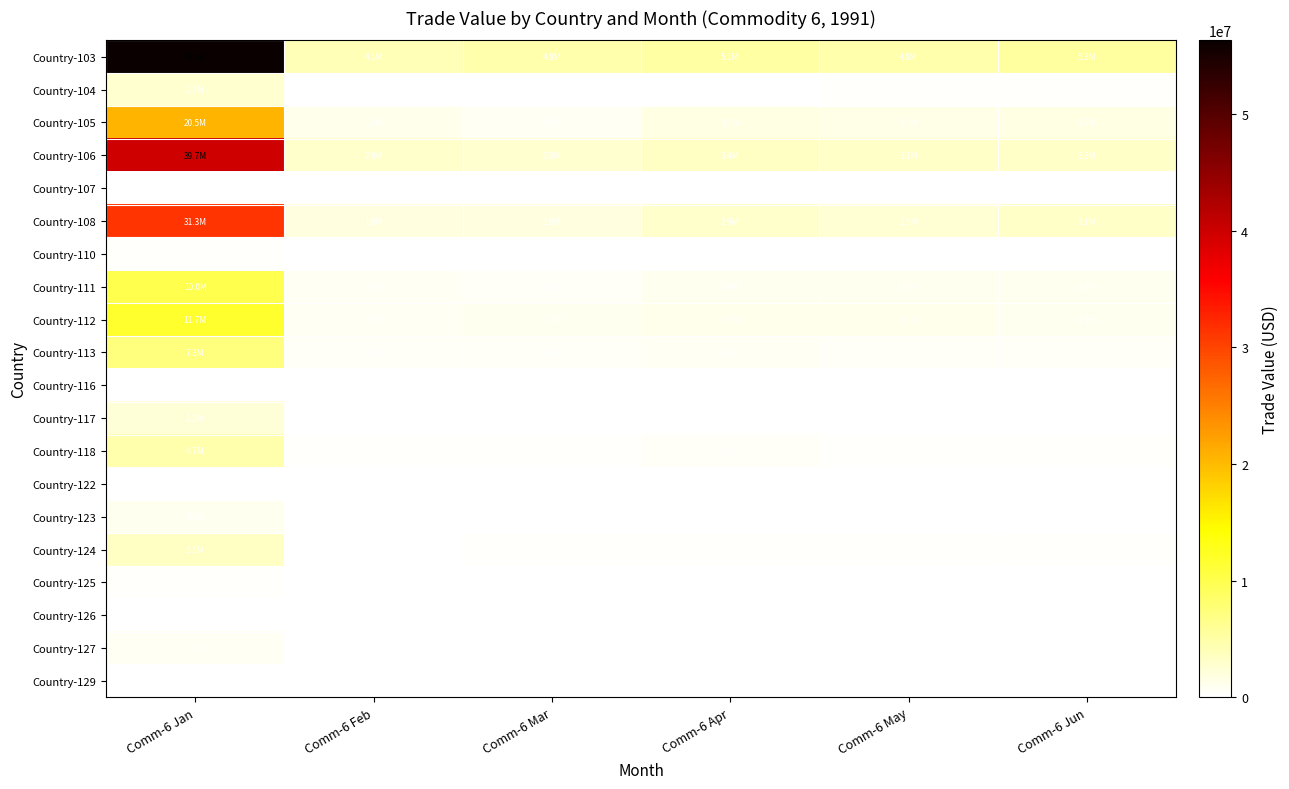

Reading left to right, transcribe all the data shown in this chart.

Country-103: Comm-6 Jan=56338245	Comm-6 Feb=4053886	Comm-6 Mar=4789074	Comm-6 Apr=5062078	Comm-6 May=4757797	Comm-6 Jun=5319931
Country-104: Comm-6 Jan=2653381	Comm-6 Feb=198075	Comm-6 Mar=206589	Comm-6 Apr=144075	Comm-6 May=253840	Comm-6 Jun=232161
Country-105: Comm-6 Jan=20538506	Comm-6 Feb=1177719	Comm-6 Mar=825803	Comm-6 Apr=1549102	Comm-6 May=1462213	Comm-6 Jun=1683176
Country-106: Comm-6 Jan=39707024	Comm-6 Feb=2876336	Comm-6 Mar=2830071	Comm-6 Apr=3381481	Comm-6 May=3095613	Comm-6 Jun=3265185
Country-107: Comm-6 Jan=12002	Comm-6 Feb=0	Comm-6 Mar=0	Comm-6 Apr=0	Comm-6 May=11122	Comm-6 Jun=316
Country-108: Comm-6 Jan=31250788	Comm-6 Feb=1899591	Comm-6 Mar=1847394	Comm-6 Apr=2870824	Comm-6 May=2486299	Comm-6 Jun=3124914
Country-110: Comm-6 Jan=297400	Comm-6 Feb=46560	Comm-6 Mar=56376	Comm-6 Apr=33218	Comm-6 May=12639	Comm-6 Jun=22117
Country-111: Comm-6 Jan=10024222	Comm-6 Feb=688447	Comm-6 Mar=627507	Comm-6 Apr=922019	Comm-6 May=933380	Comm-6 Jun=991392
Country-112: Comm-6 Jan=11717981	Comm-6 Feb=765438	Comm-6 Mar=973669	Comm-6 Apr=1114340	Comm-6 May=1170455	Comm-6 Jun=995663
Country-113: Comm-6 Jan=7301581	Comm-6 Feb=569323	Comm-6 Mar=525641	Comm-6 Apr=793493	Comm-6 May=594416	Comm-6 Jun=556433
Country-116: Comm-6 Jan=18219	Comm-6 Feb=0	Comm-6 Mar=3894	Comm-6 Apr=1794	Comm-6 May=0	Comm-6 Jun=1155
Country-117: Comm-6 Jan=2239192	Comm-6 Feb=139167	Comm-6 Mar=134809	Comm-6 Apr=158038	Comm-6 May=139653	Comm-6 Jun=191280
Country-118: Comm-6 Jan=4740652	Comm-6 Feb=382265	Comm-6 Mar=353391	Comm-6 Apr=597504	Comm-6 May=376554	Comm-6 Jun=316556
Country-122: Comm-6 Jan=104673	Comm-6 Feb=0	Comm-6 Mar=559	Comm-6 Apr=39935	Comm-6 May=3070	Comm-6 Jun=0
Country-123: Comm-6 Jan=890819	Comm-6 Feb=126646	Comm-6 Mar=64221	Comm-6 Apr=126532	Comm-6 May=114704	Comm-6 Jun=46876
Country-124: Comm-6 Jan=3459666	Comm-6 Feb=216551	Comm-6 Mar=429056	Comm-6 Apr=375607	Comm-6 May=392070	Comm-6 Jun=340397
Country-125: Comm-6 Jan=356233	Comm-6 Feb=4660	Comm-6 Mar=23456	Comm-6 Apr=46968	Comm-6 May=9066	Comm-6 Jun=46313
Country-126: Comm-6 Jan=1308	Comm-6 Feb=0	Comm-6 Mar=0	Comm-6 Apr=0	Comm-6 May=0	Comm-6 Jun=0
Country-127: Comm-6 Jan=677177	Comm-6 Feb=23105	Comm-6 Mar=30476	Comm-6 Apr=17635	Comm-6 May=63088	Comm-6 Jun=46228
Country-129: Comm-6 Jan=122289	Comm-6 Feb=3024	Comm-6 Mar=21865	Comm-6 Apr=19354	Comm-6 May=17838	Comm-6 Jun=548